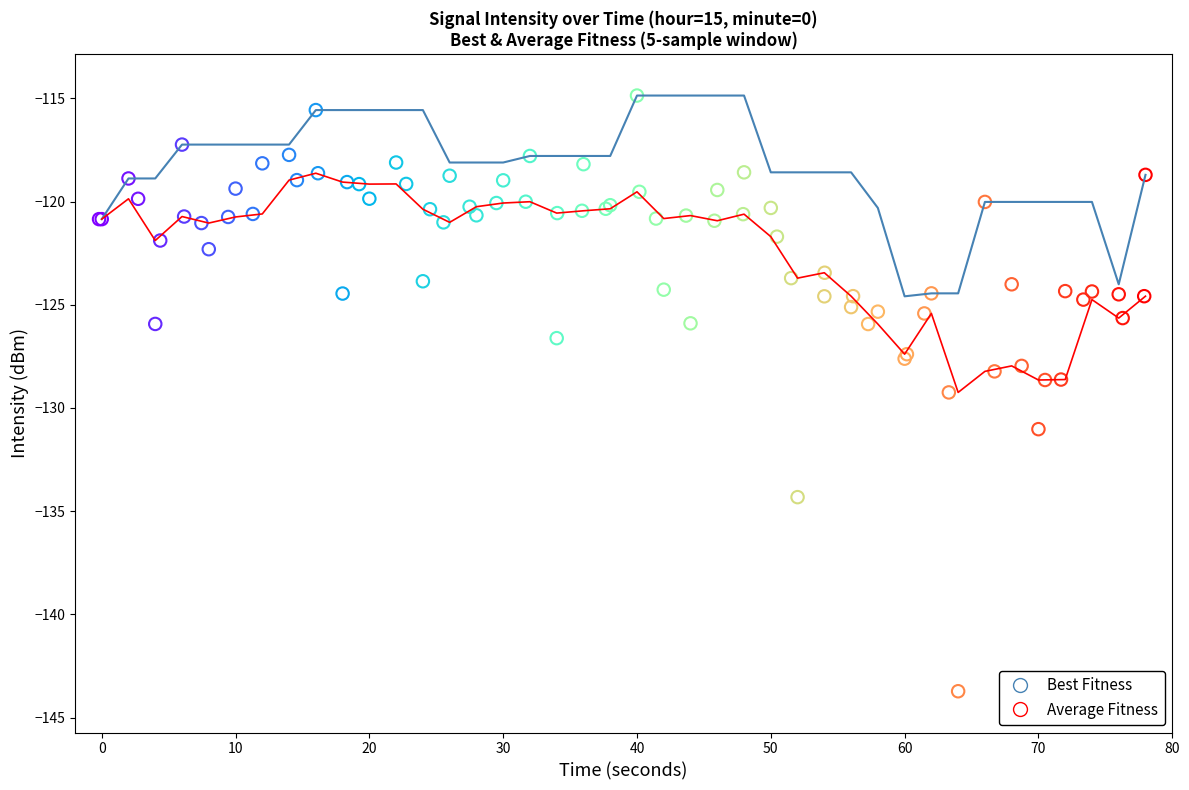

Which series has the largest total across all categories?

Best Fitness